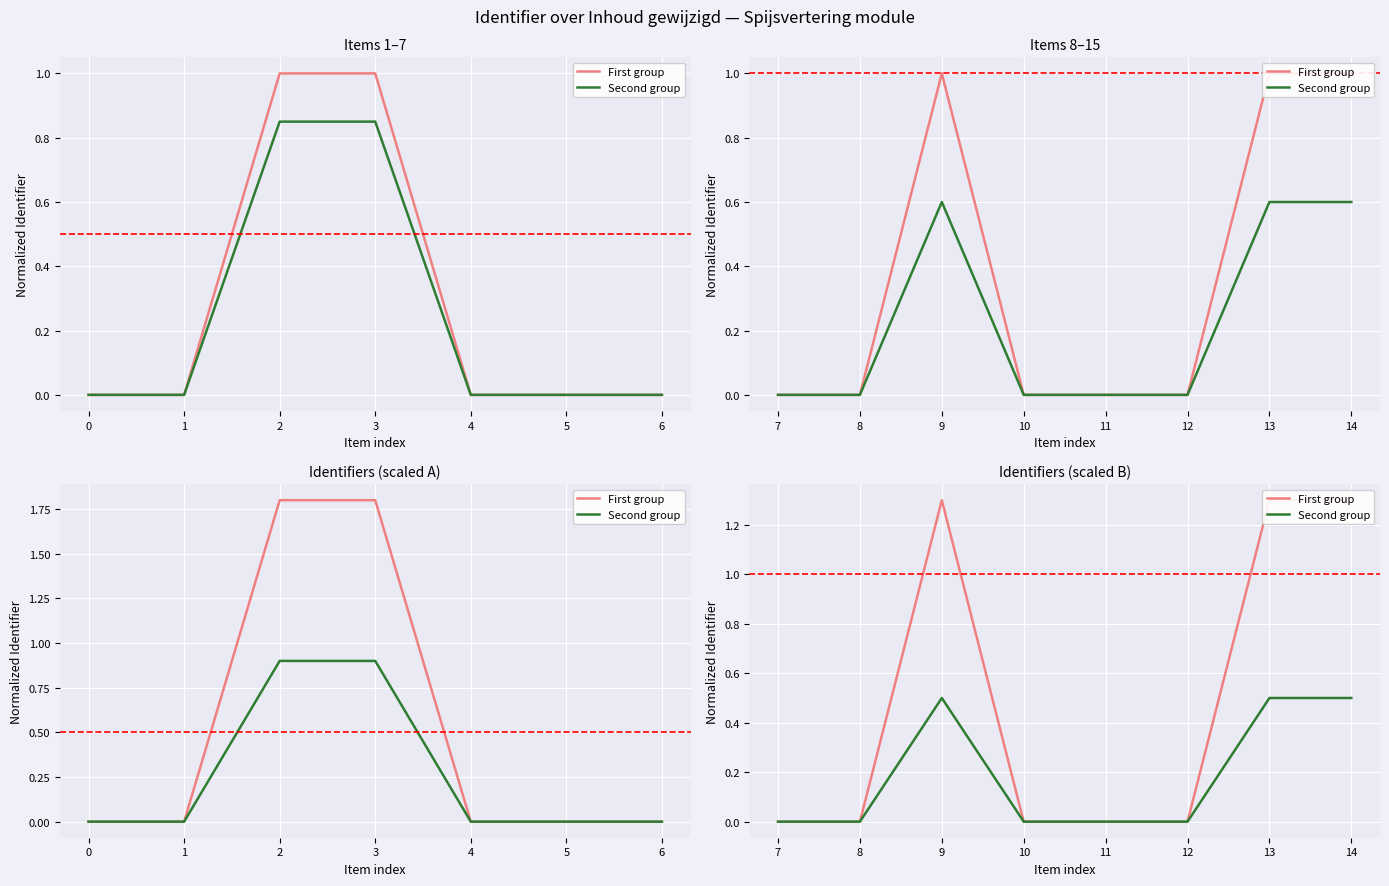

What is the label of the 1st point from the right?

6